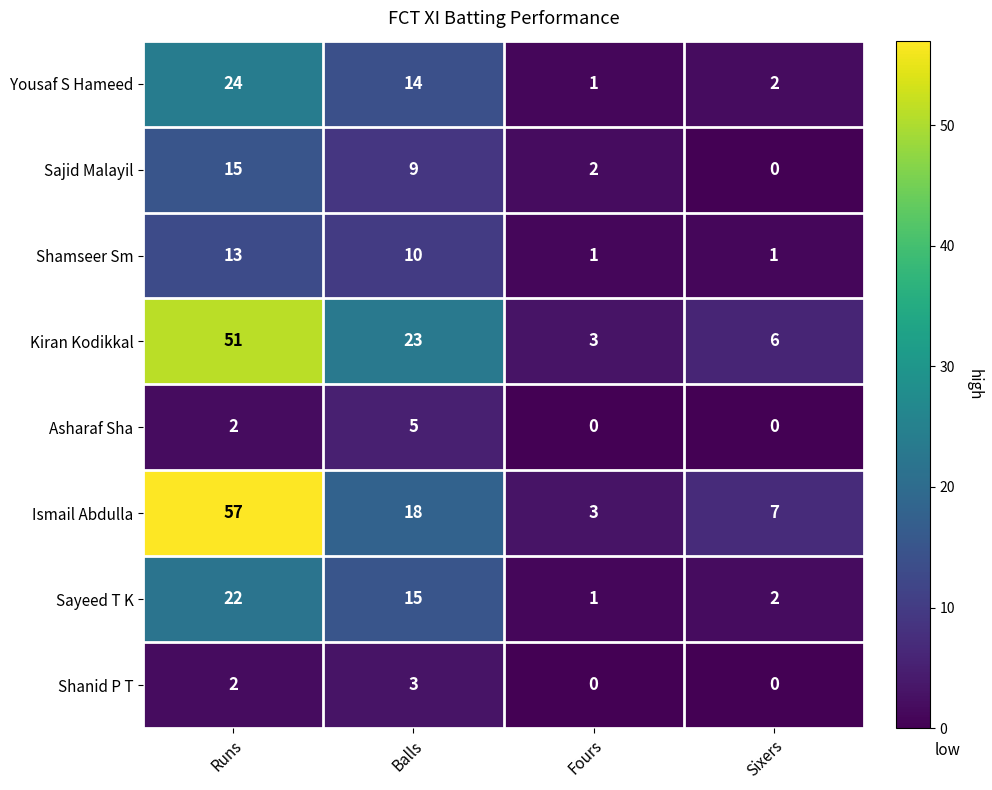

Which series has the largest range (max minus min)?

Ismail Abdulla